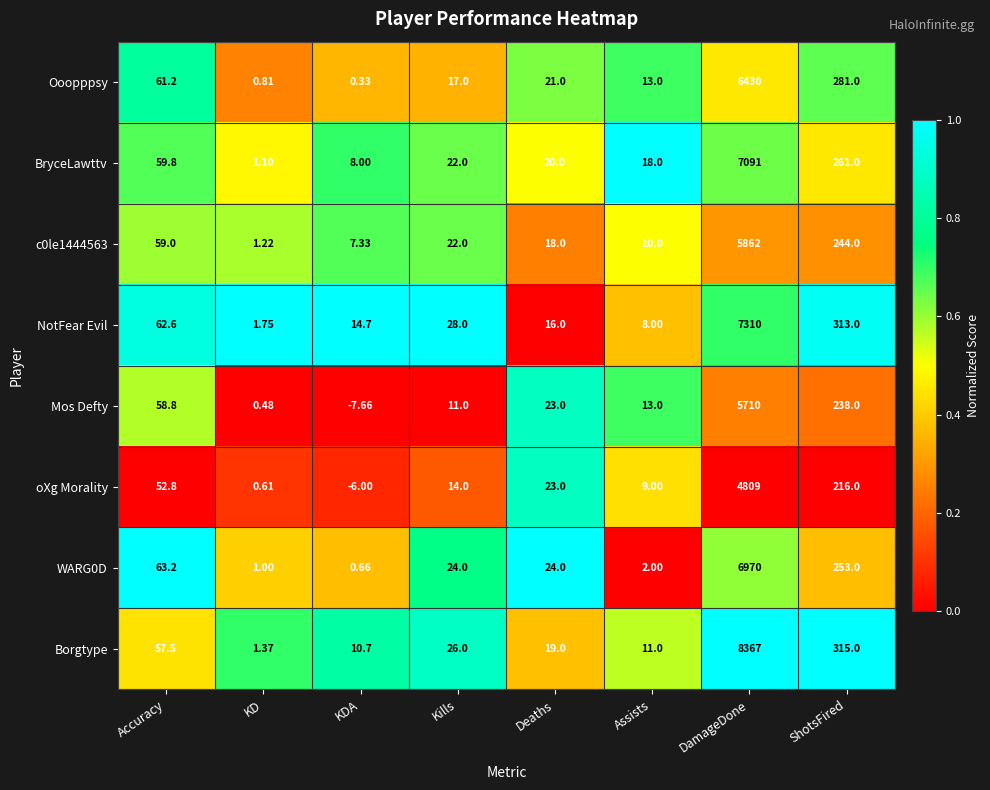

Which series has the largest total across all categories?

Borgtype